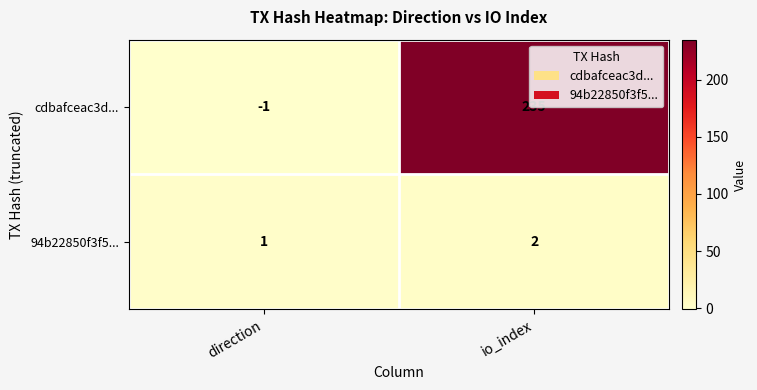

Where is 94b22850f3f5... nearest to the value 1?

direction